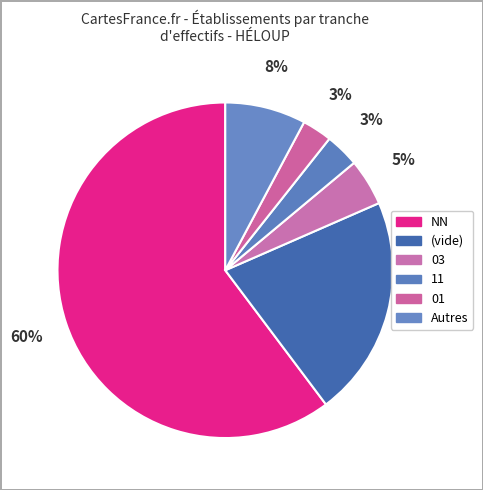

How many segments does this pie chart have?

6